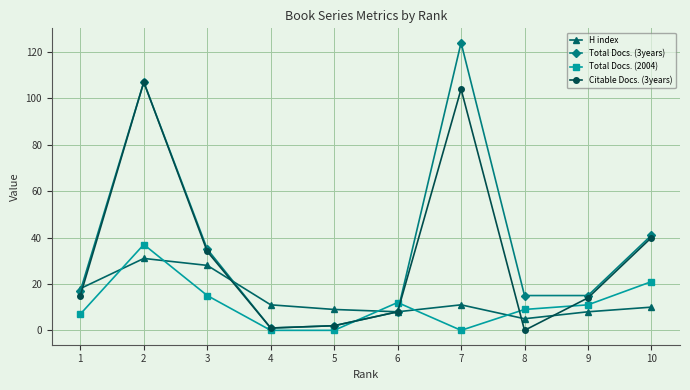

How many categories are shown in the chart?

10